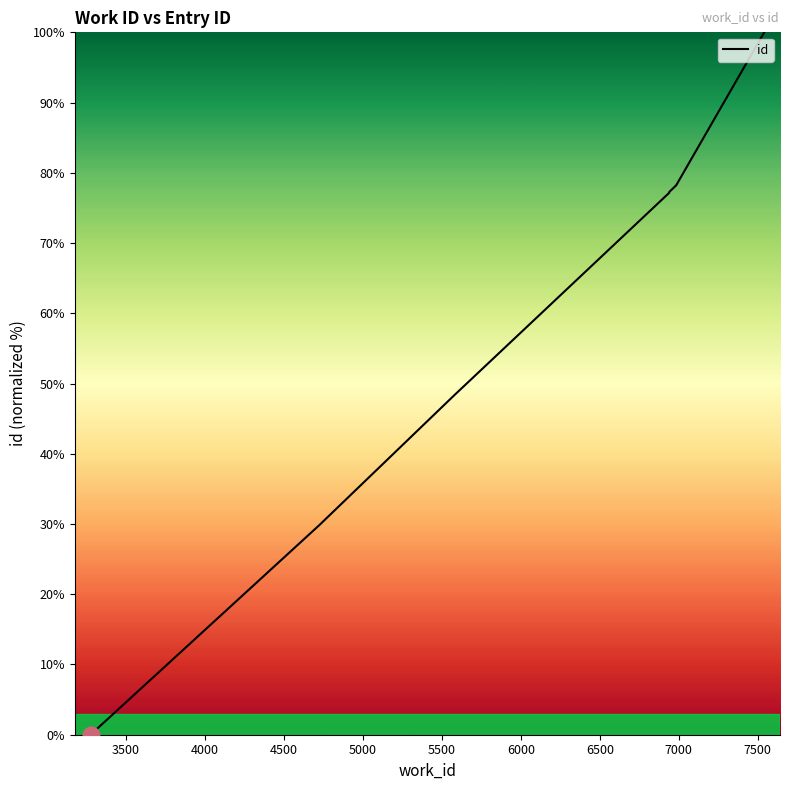

Reading right to left, transcribe all the data shown in this chart.

100.0	78.2	77.3	77.2	77.1	48.4	29.8	0.0